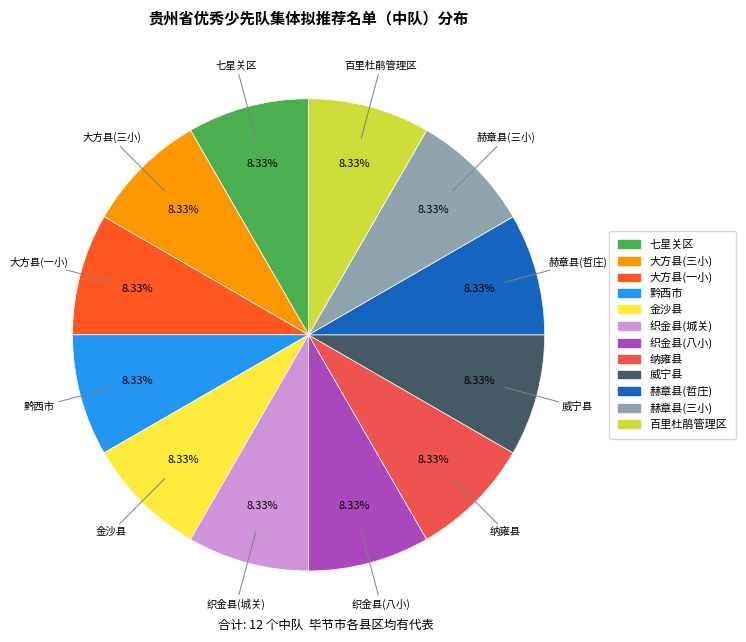

How many slices are in this pie chart?

12